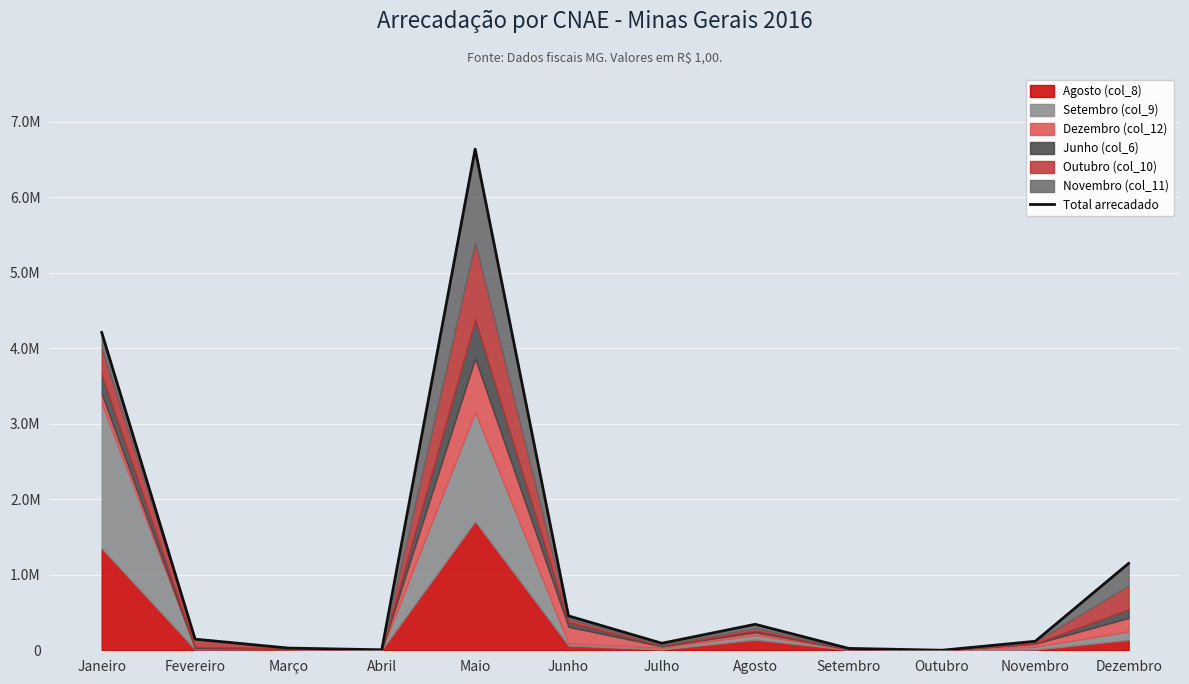

Approximately how many times larger is the value at Julho compared to Outubro?

170.9